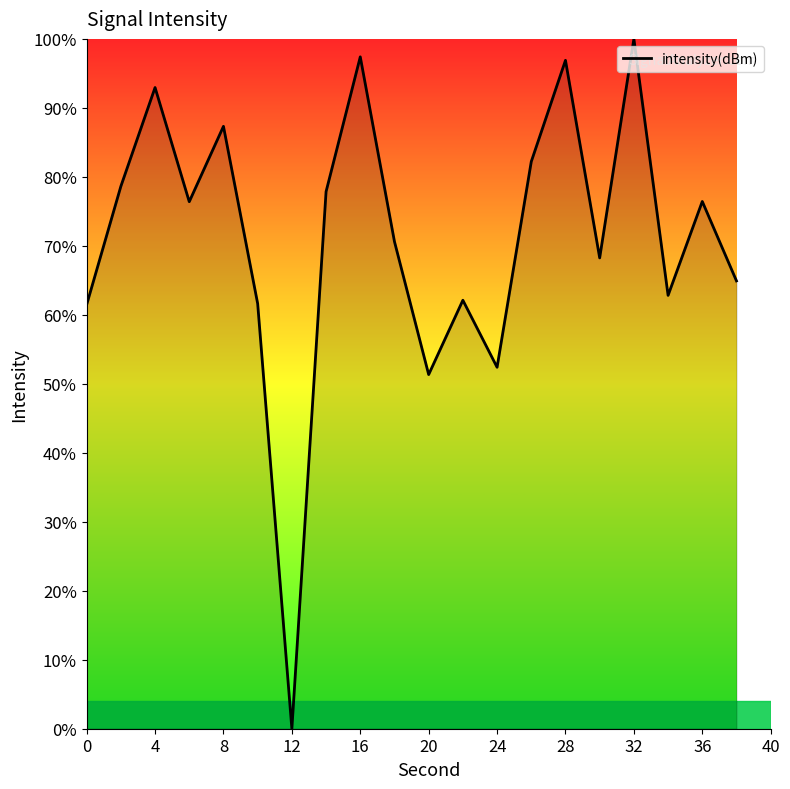

How many values are below 76?

10